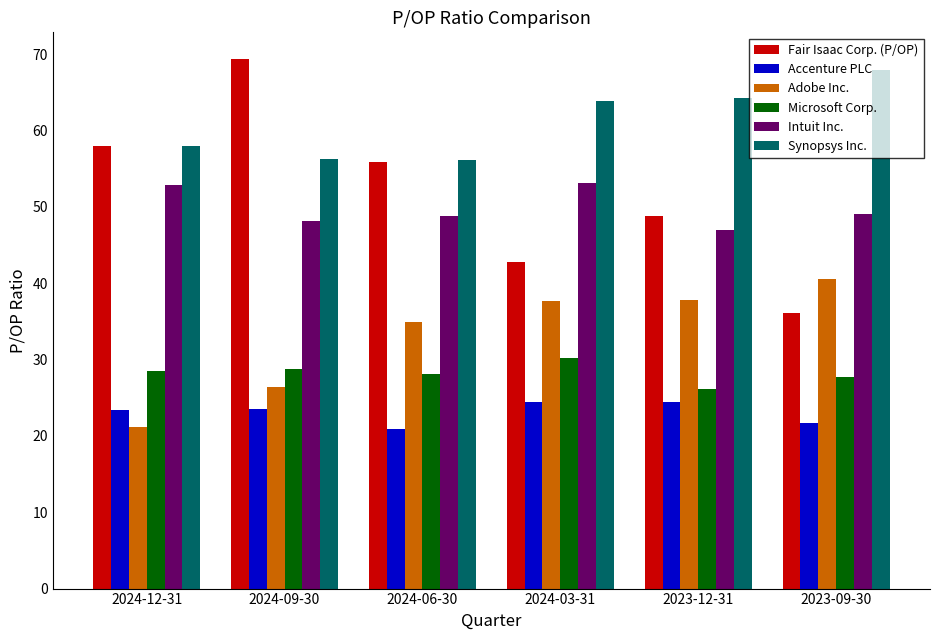

What is the label of the 6th bar from the right?

2024-12-31